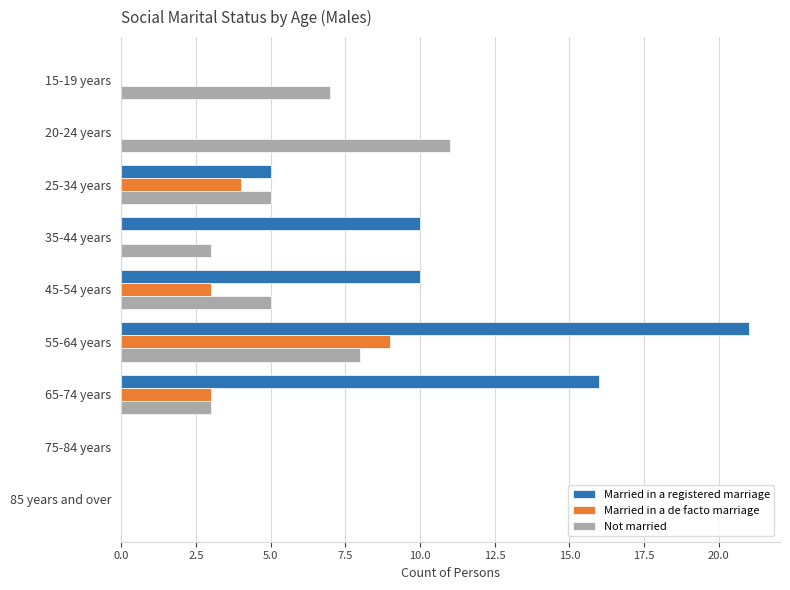

Between 65-74 years and 75-84 years, which series saw the biggest shift?

Married in a registered marriage